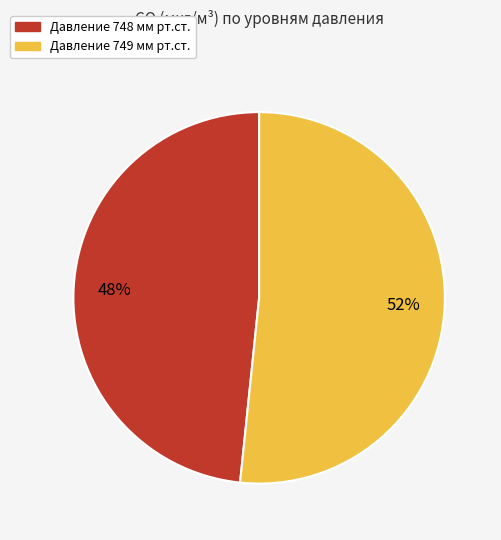

Is the sum of Давление 748 and Давление 749 greater than half?

Yes